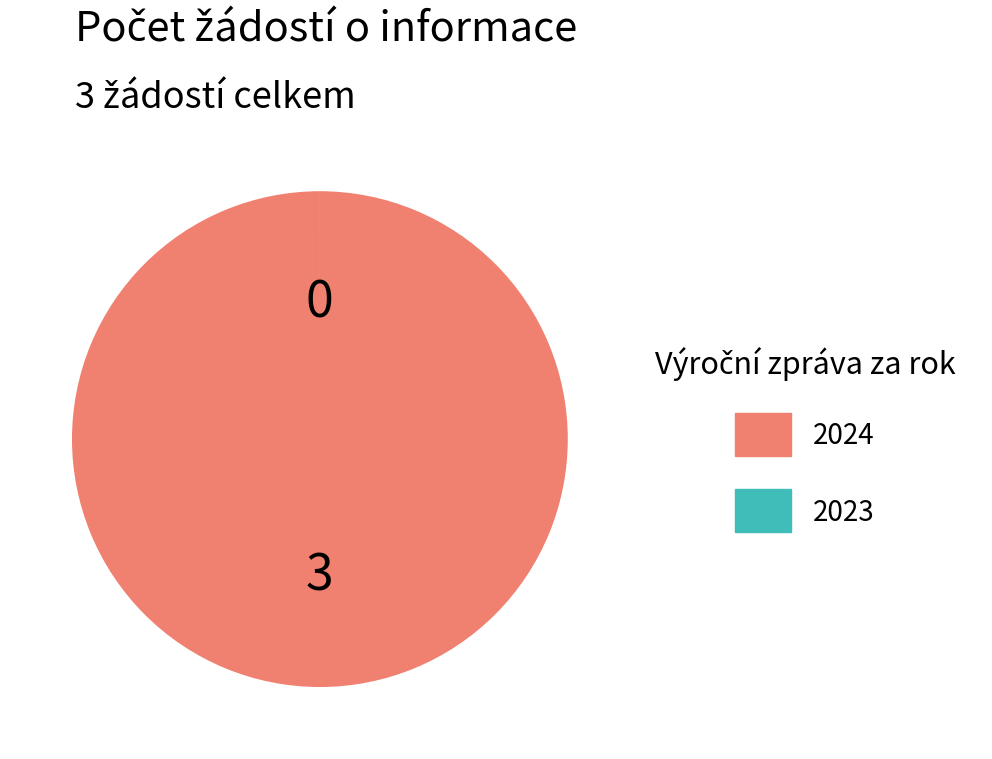

Which slice is the largest?

2024